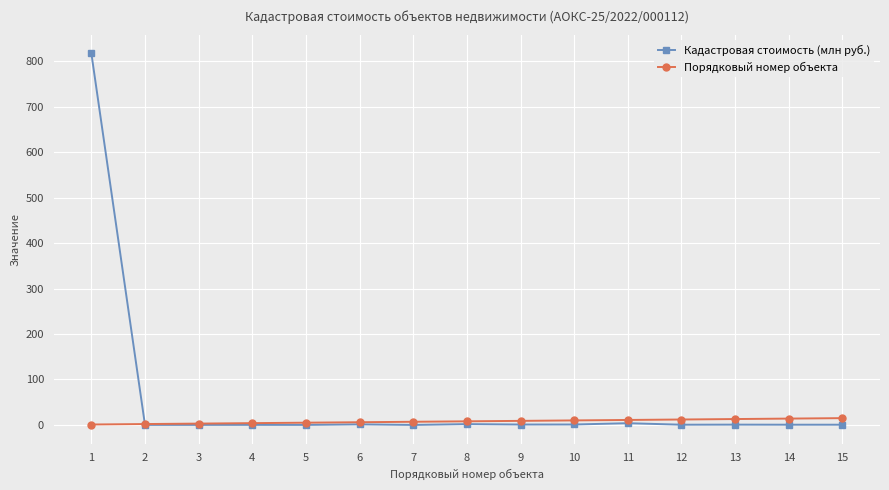

Which series has the widest spread of values?

Кадастровая стоимость (млн руб.)